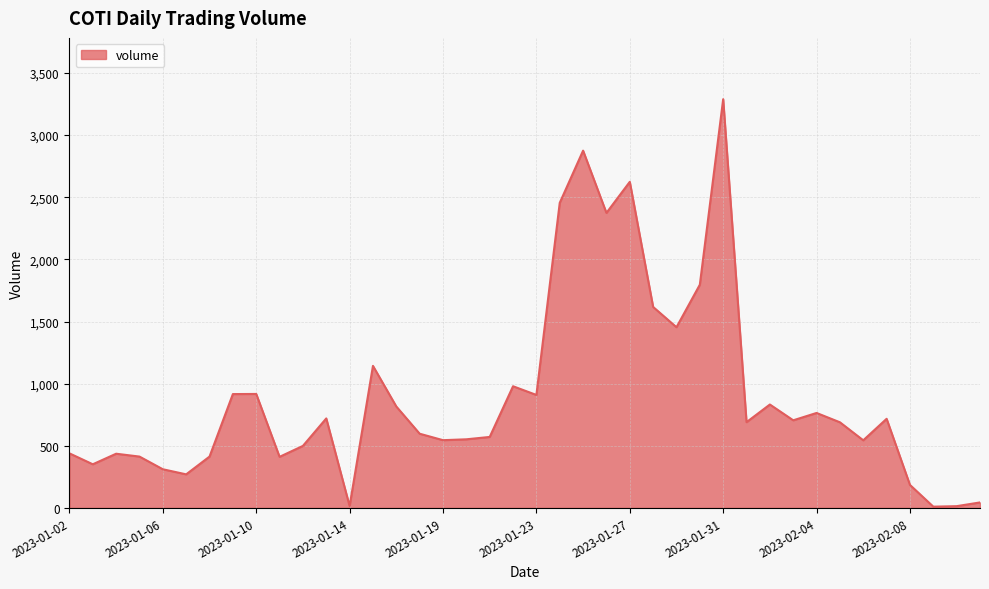

What is the difference between the maximum and minimum values?

3279